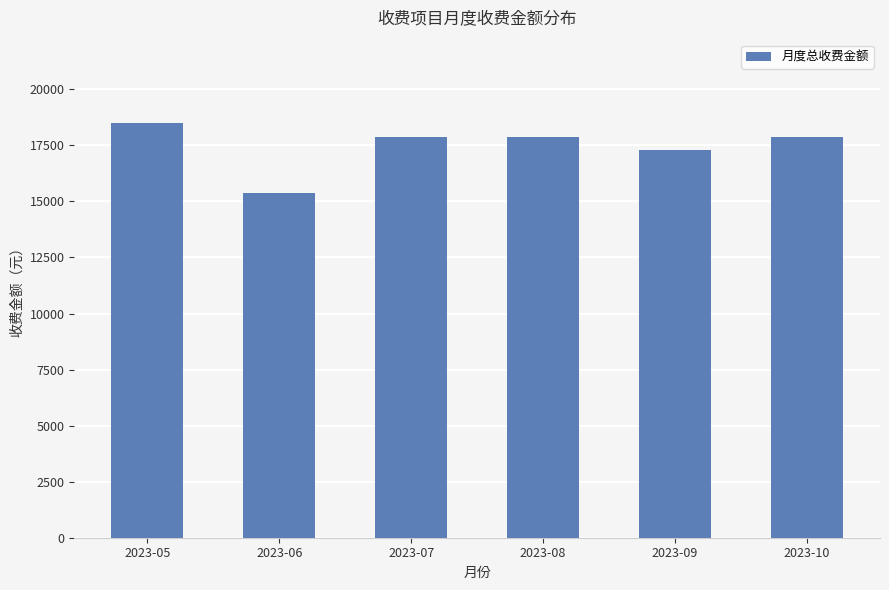

Which label corresponds to the largest value in the chart?

2023-05